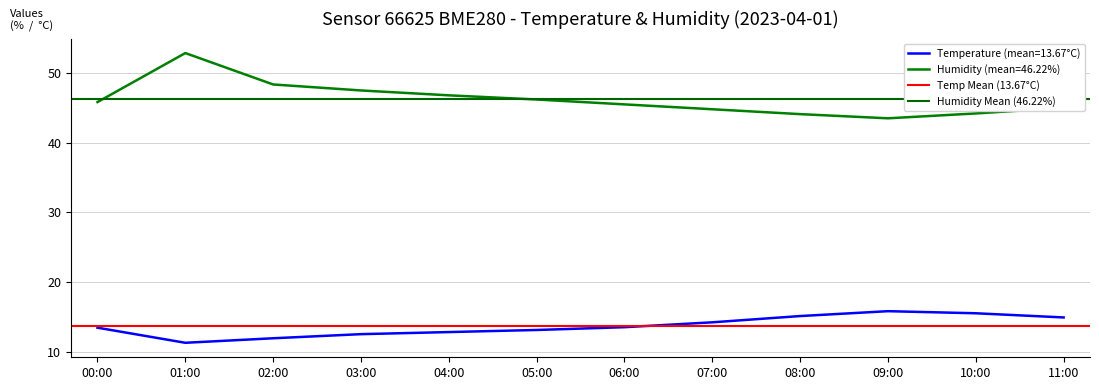

What is the sum of all Temp Mean (13.67°C) values?

27.3